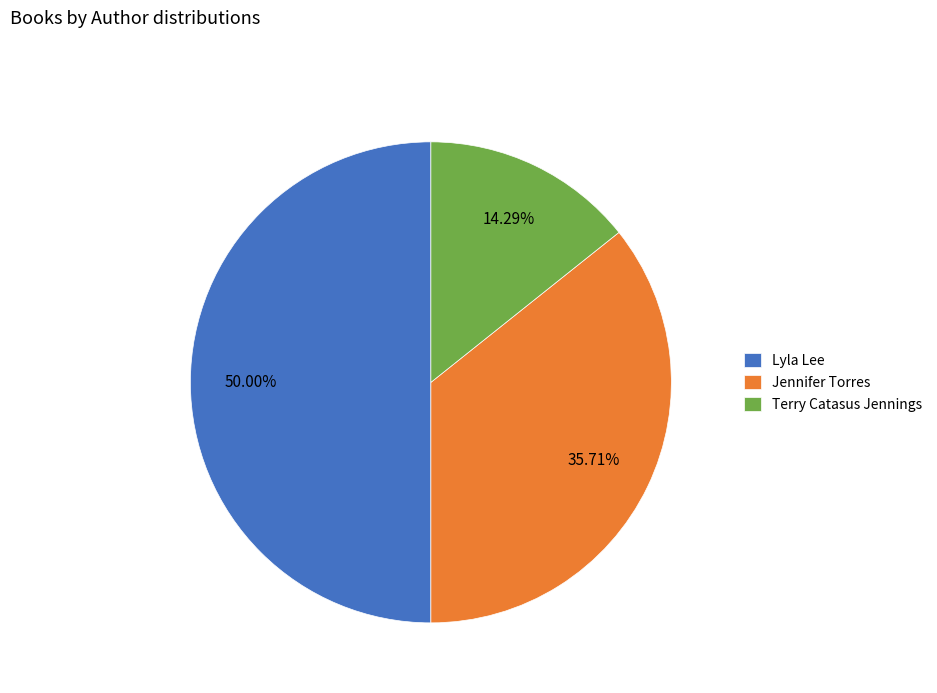

What is the largest slice in the pie chart?

Lyla Lee